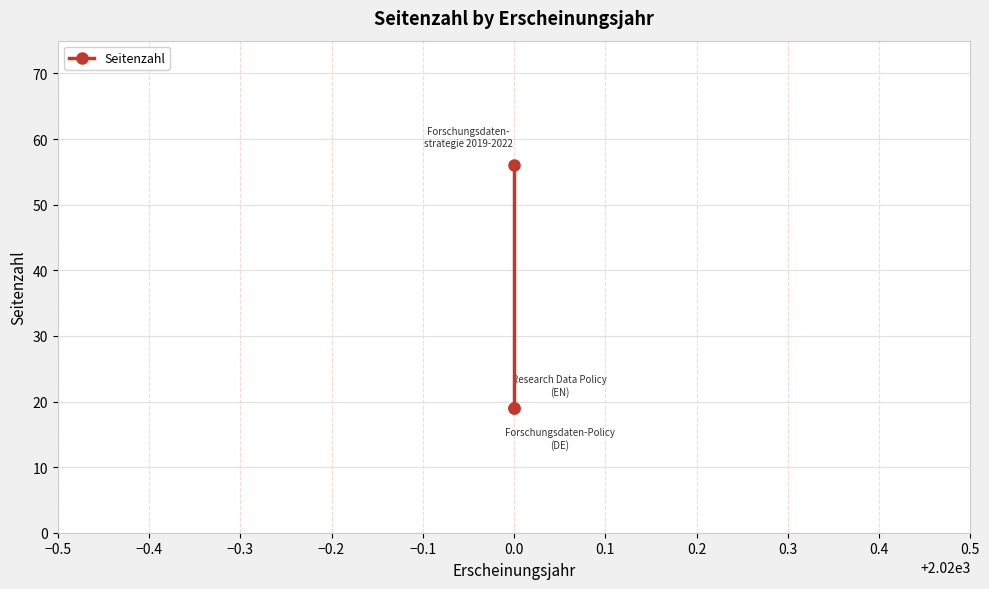

What is the value of the 1st point from the left?

19